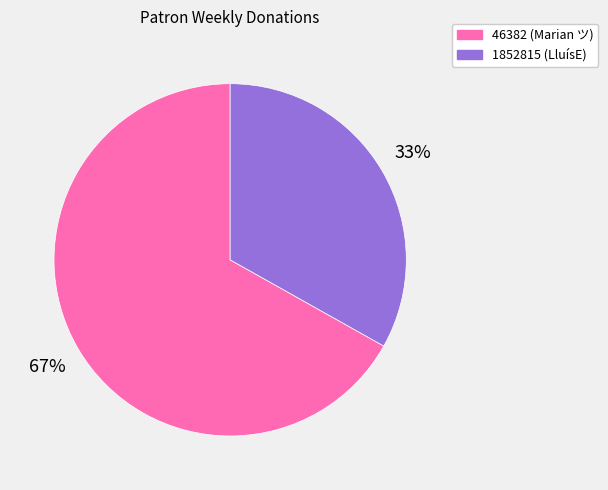

Does 46382 (Marian ツ) account for over 50% of the chart?

Yes